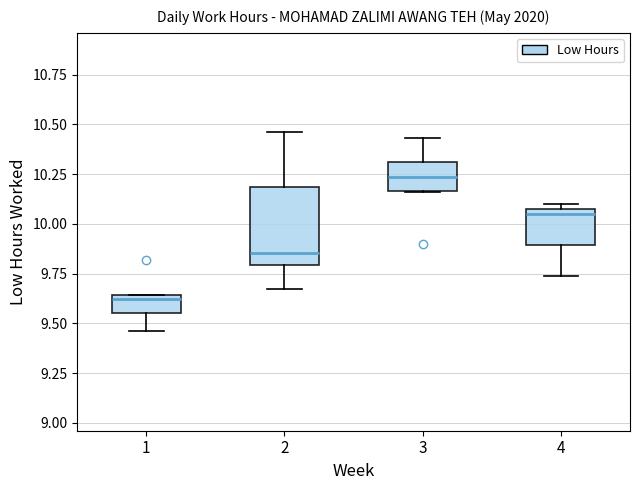

Reading left to right, read every box against the y-axis: the position of its median line, the range the box covers, and the ends of its whiskers. The values are not printed on the chart, so give them approximately, as read against the axis.

1: median 9.60, box 9.55 to 9.65, whiskers 9.45 to 9.65
2: median 9.85, box 9.80 to 10.20, whiskers 9.65 to 10.45
3: median 10.25, box 10.15 to 10.30, whiskers 10.15 to 10.45
4: median 10.05, box 9.90 to 10.10, whiskers 9.75 to 10.10 (just above the box's upper edge)